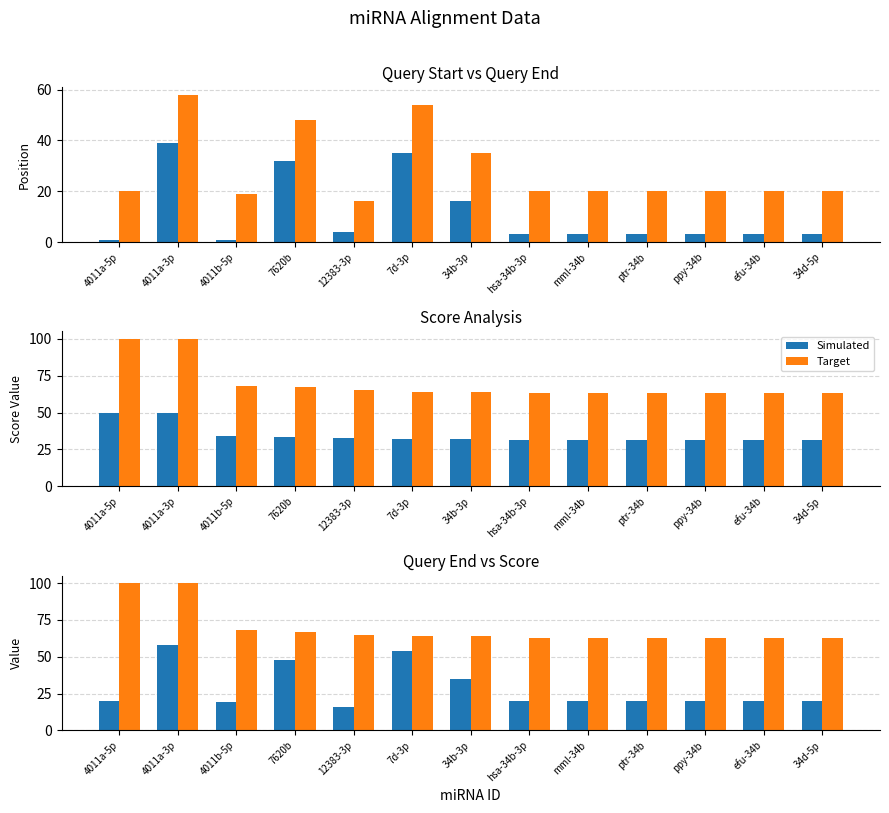

Where is Simulated nearest to the value 40?

4011b-5p